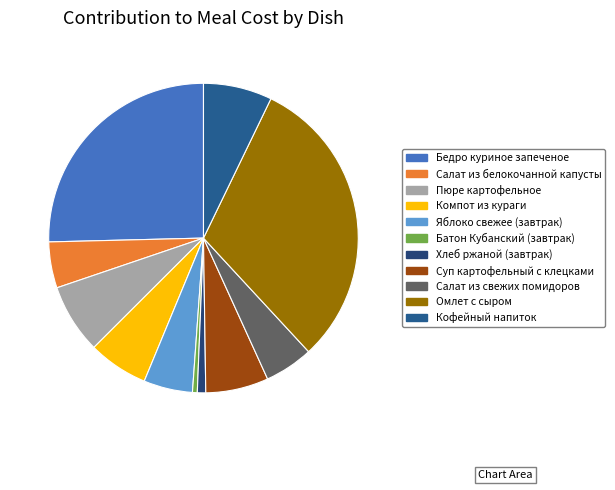

Count the number of slices in the pie.

11